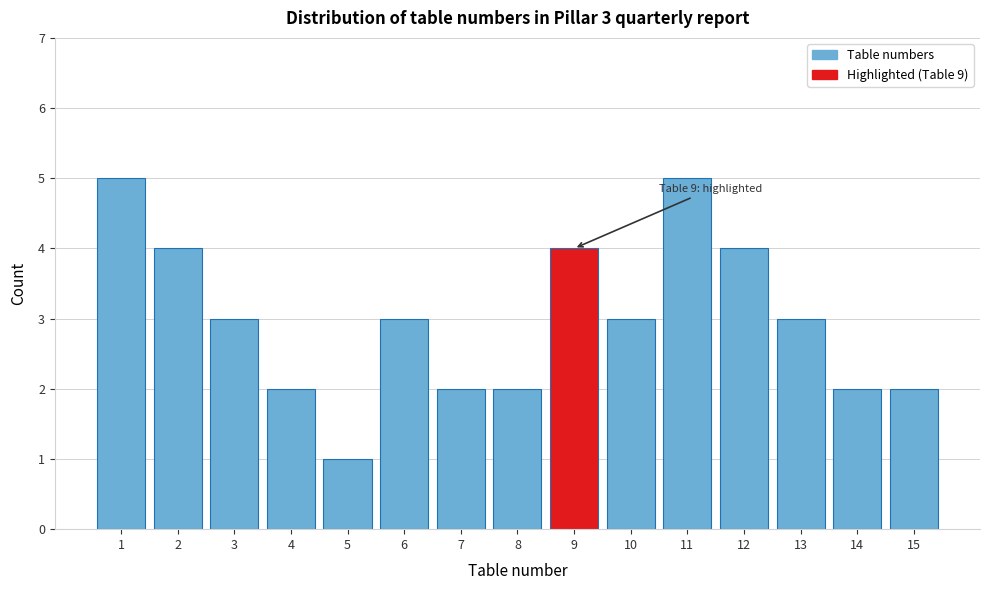

Reading left to right, what are all the values shown in this chart?

5	4	3	2	1	3	2	2	4	3	5	4	3	2	2